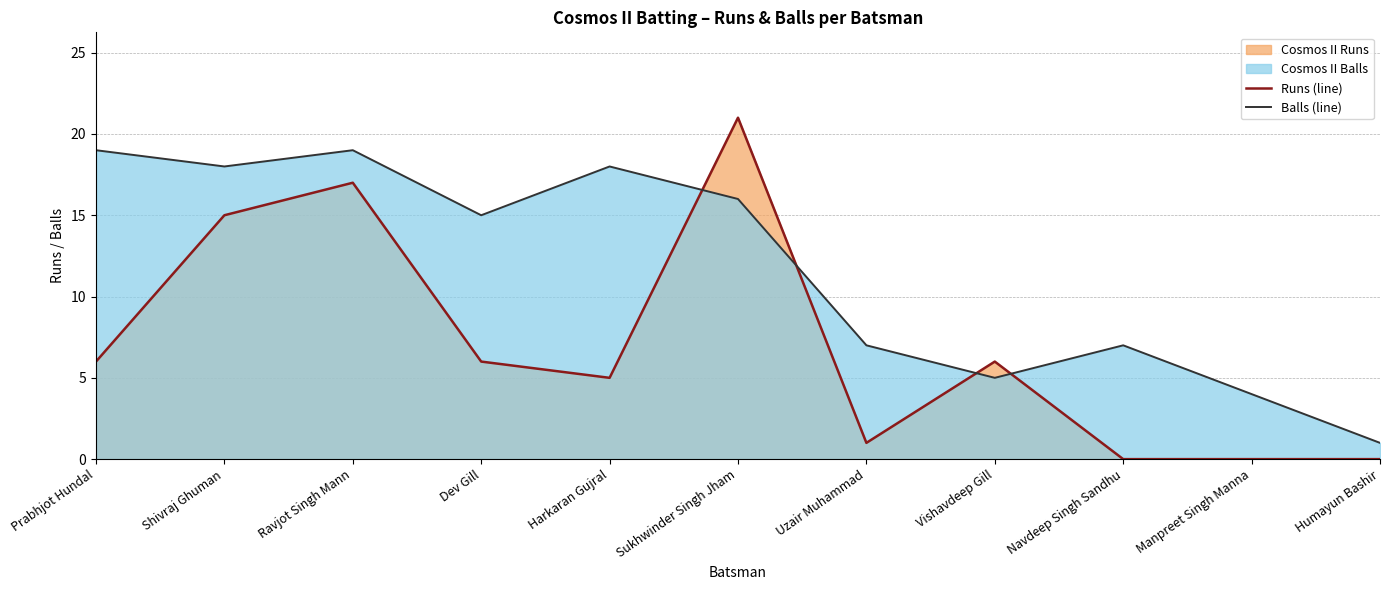

How many times do Balls (line) and Runs (line) cross each other?

4